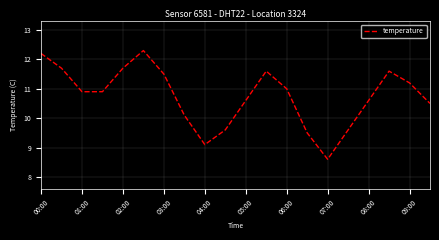

What is the maximum value shown in the chart?

12.3